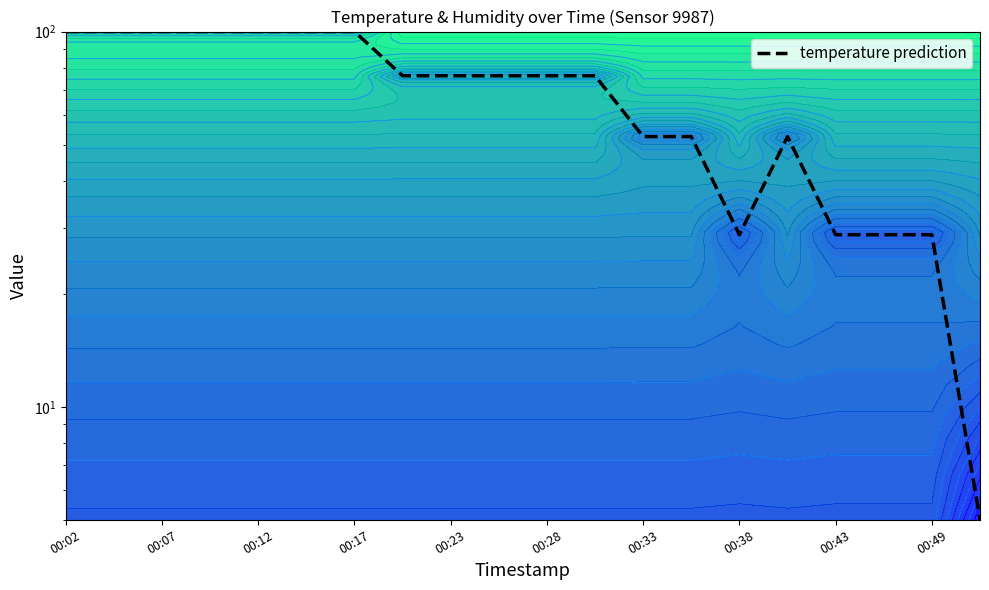

Which has a higher value, 00:49 or 00:12?

00:12